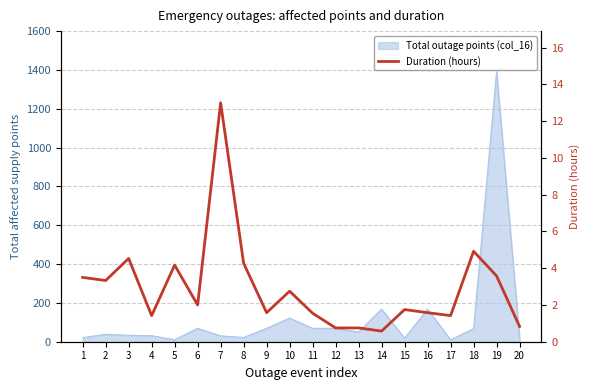

What is the difference between the second highest and minimum values?

4.3